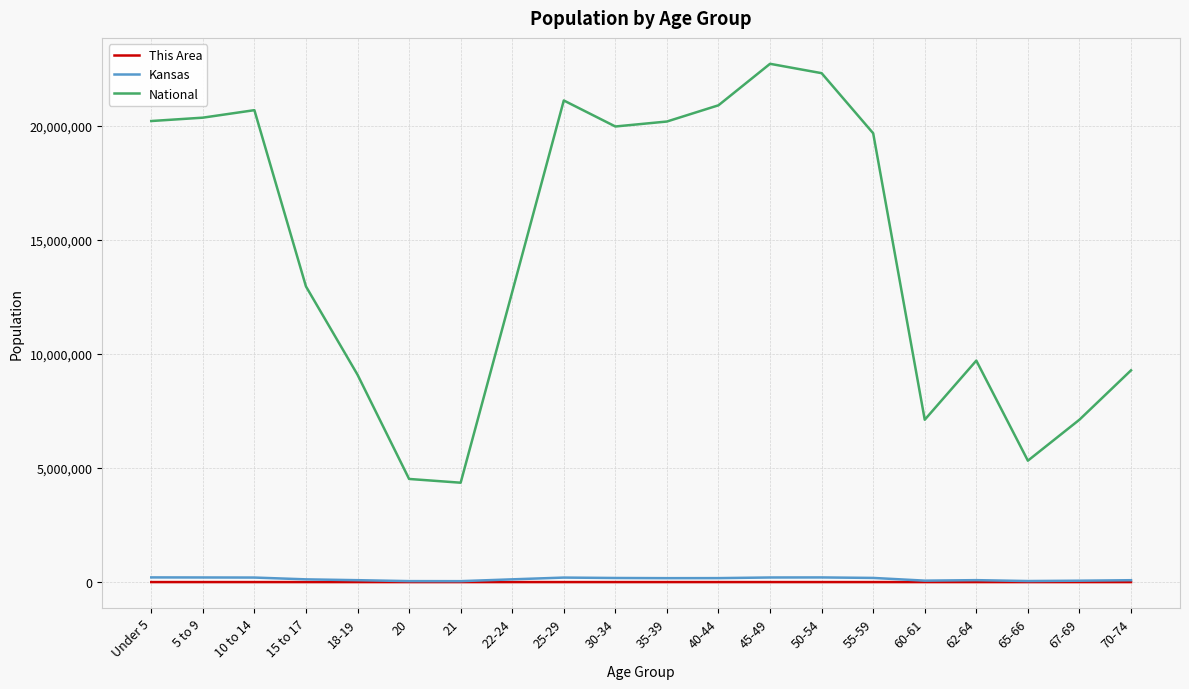

The value of National at 25-29 is 9752458. True or false?

False